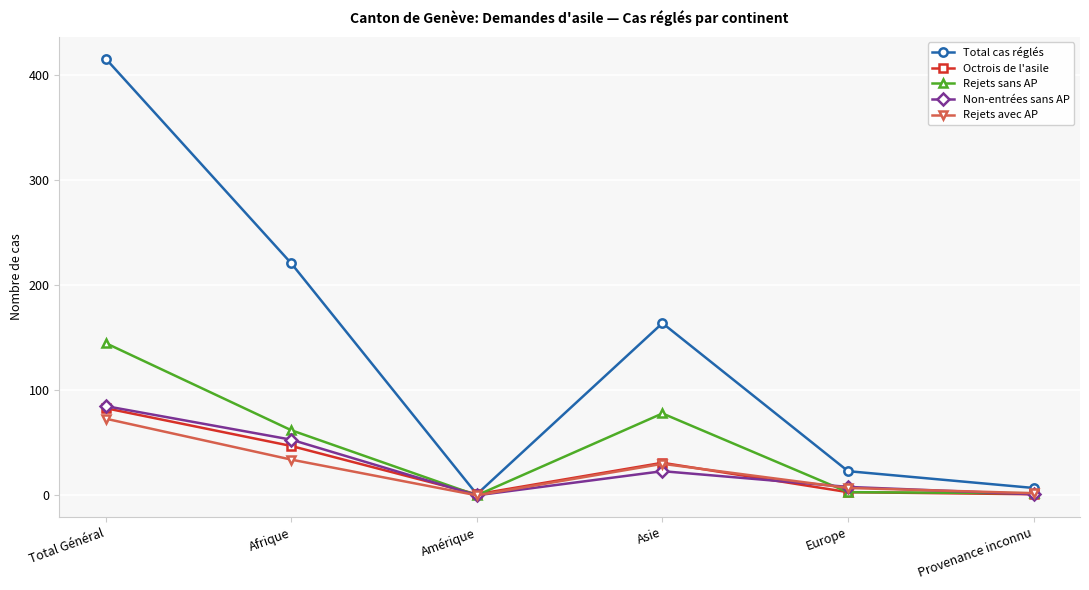

What is the highest value of the Rejets avec AP series?

73